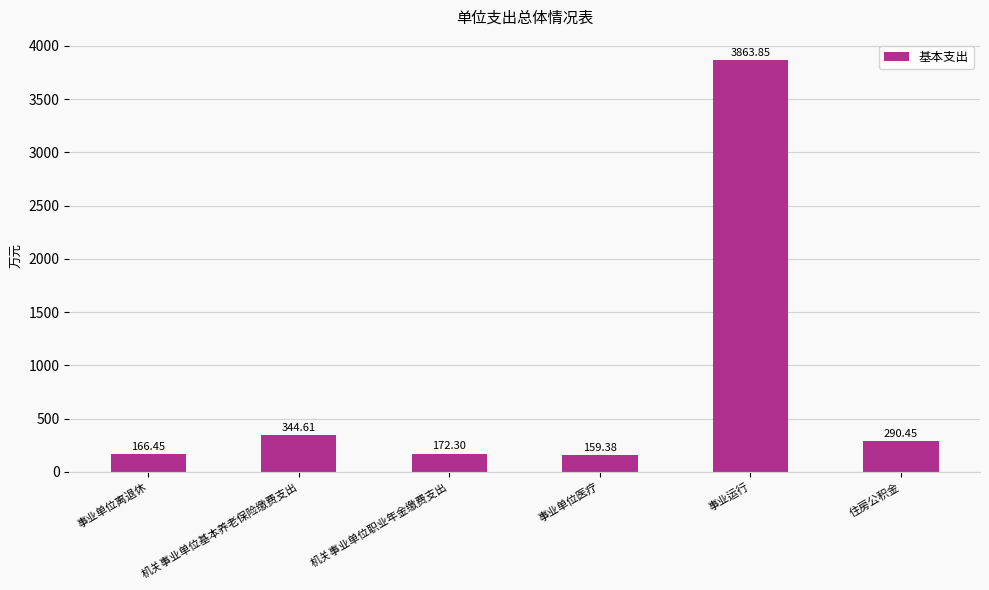

List the labels in order of value, smallest first.

事业单位医疗, 事业单位离退休, 机关事业单位职业年金缴费支出, 住房公积金, 机关事业单位基本养老保险缴费支出, 事业运行